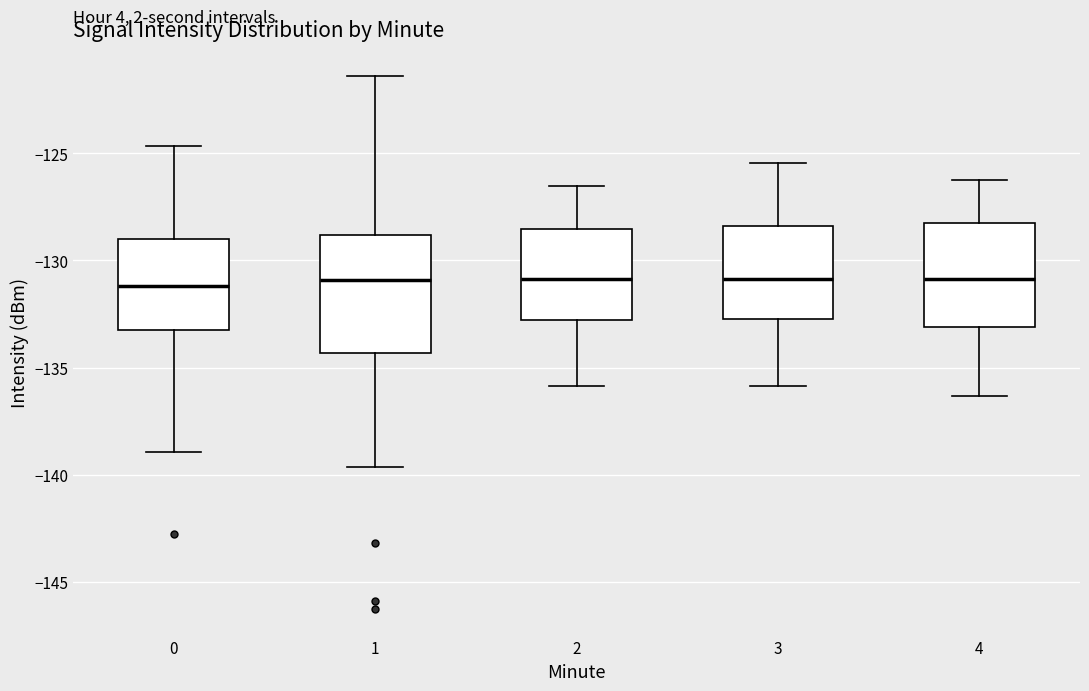

Reading left to right, read every box against the y-axis: the position of its median line, the range the box covers, and the ends of its whiskers. The values are not printed on the chart, so give them approximately, as read against the axis.

0: median -131.0, box -133.5 to -129.0, whiskers -139.0 to -124.5
1: median -131.0, box -134.5 to -129.0, whiskers -139.5 to -121.5
2: median -131.0, box -133.0 to -128.5, whiskers -136.0 to -126.5
3: median -131.0, box -132.5 to -128.5, whiskers -136.0 to -125.5
4: median -131.0, box -133.0 to -128.0, whiskers -136.5 to -126.0